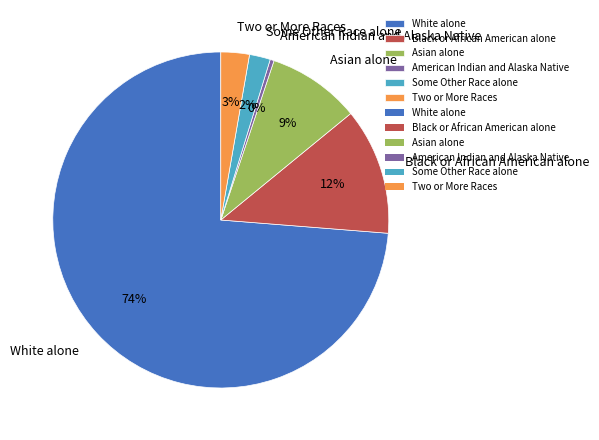

True or false: Black or African American alone accounts for 2% of the total.

False